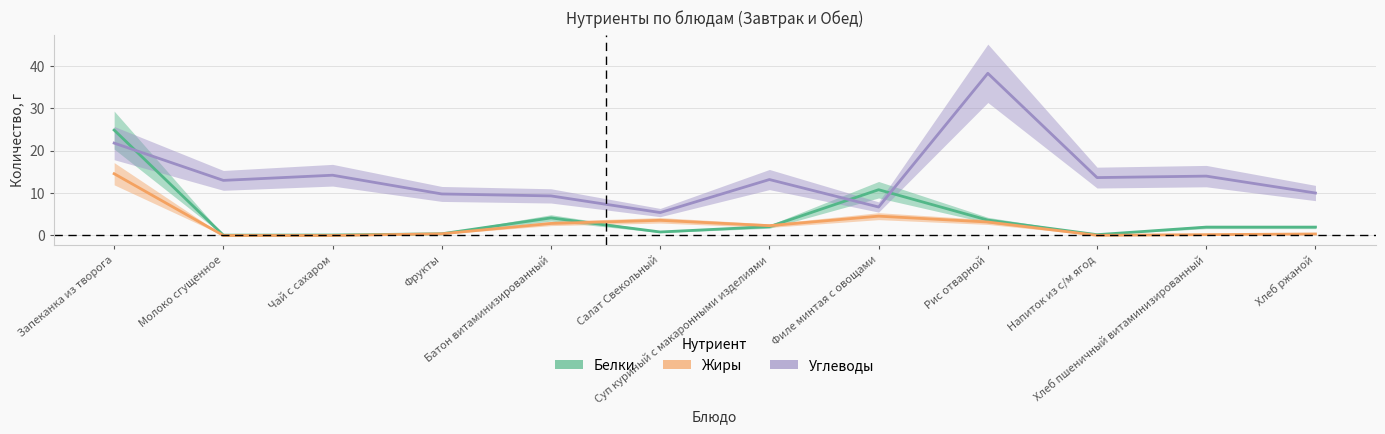

Does the chart display data point markers on the line(s)?

No